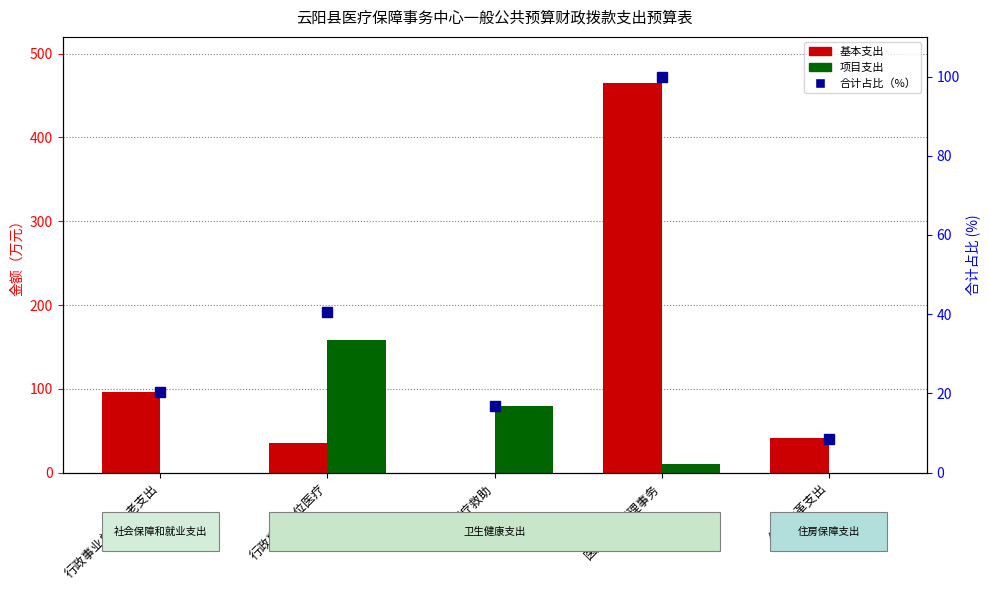

What value does the 基本支出 series have at 医疗保障管理事务?

464.5